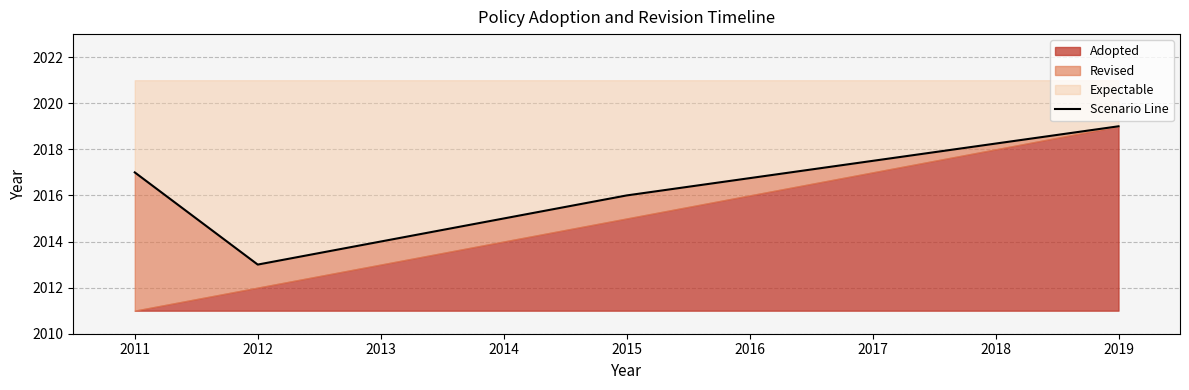

How many points are lower than both their immediate neighbors (excluding endpoints)?

1